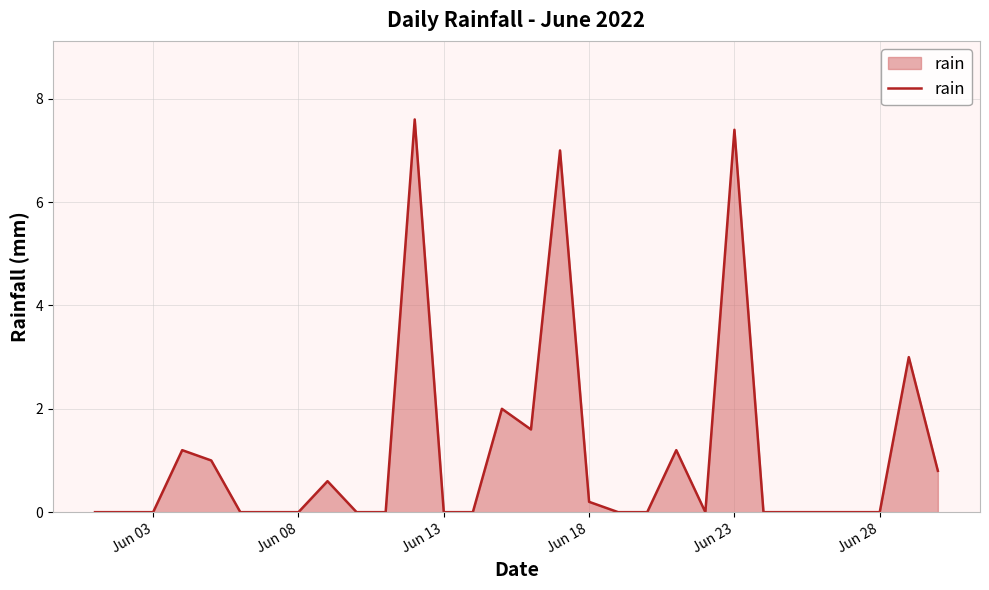

What is the greatest value displayed?

7.6